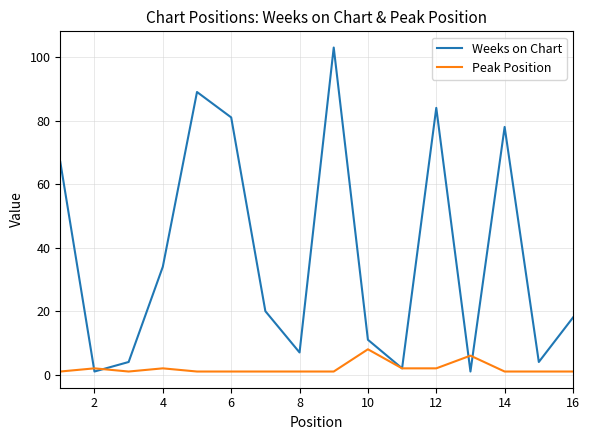

What is the greatest value displayed?

103